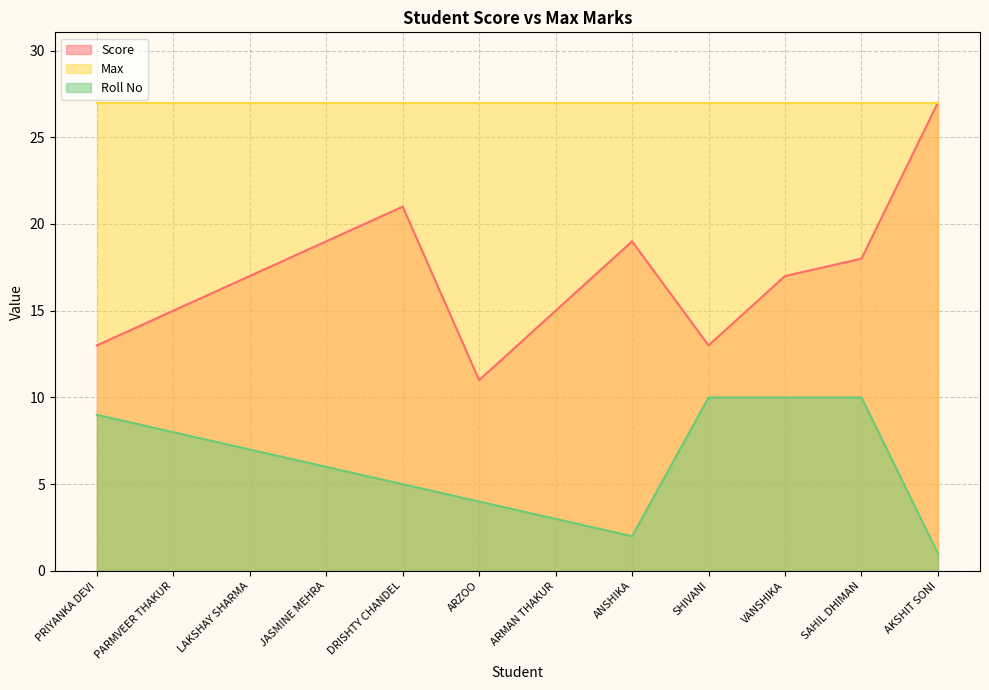

Is the value of Score at AKSHIT SONI greater than the value of Roll No at JASMINE MEHRA?

Yes